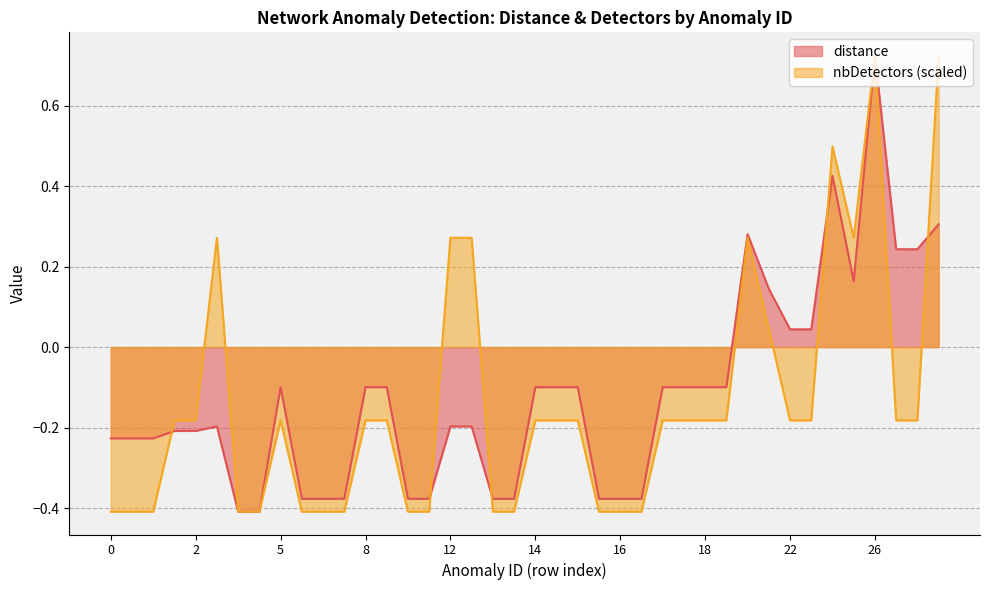

What is the average value of the distance series?

-0.1